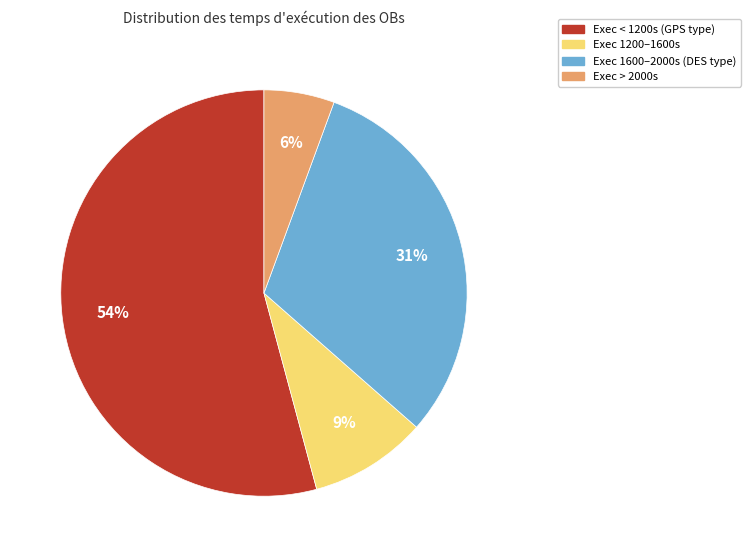

To the nearest percent, what is the average slice percentage?

25%